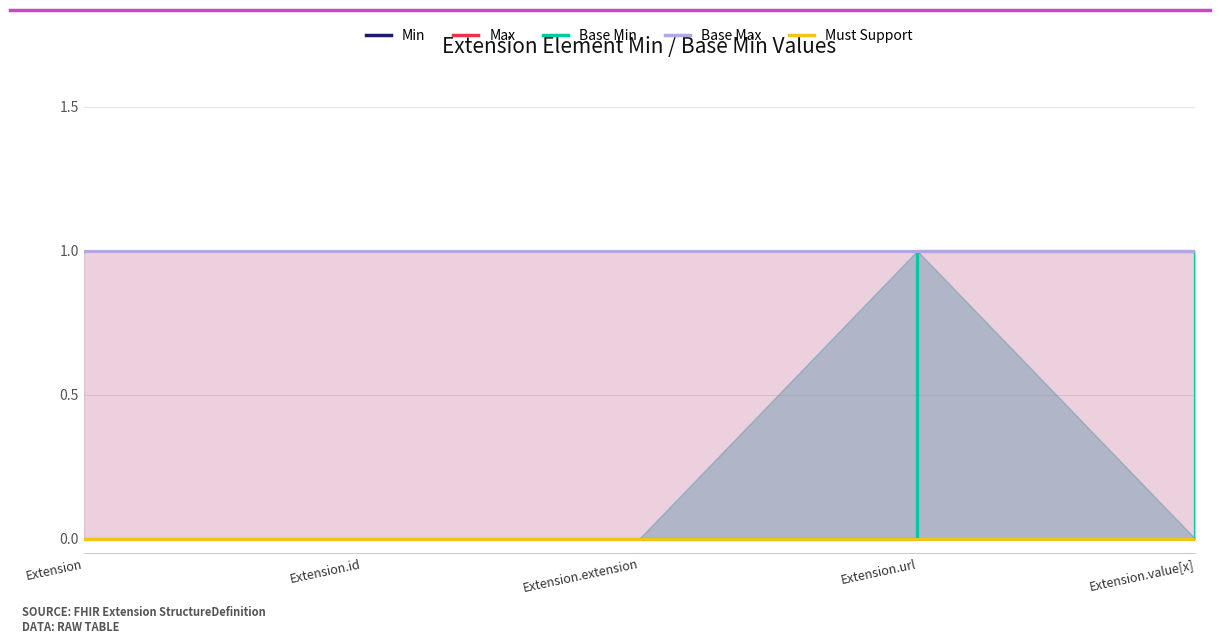

How many series are shown in this chart?

5